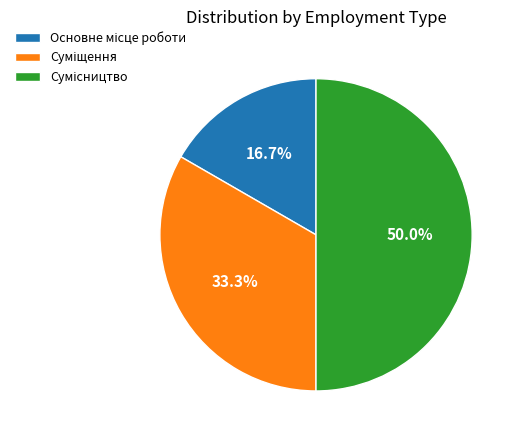

What is the ratio of the value at Основне місце роботи to the value at Сумісництво?

0.3